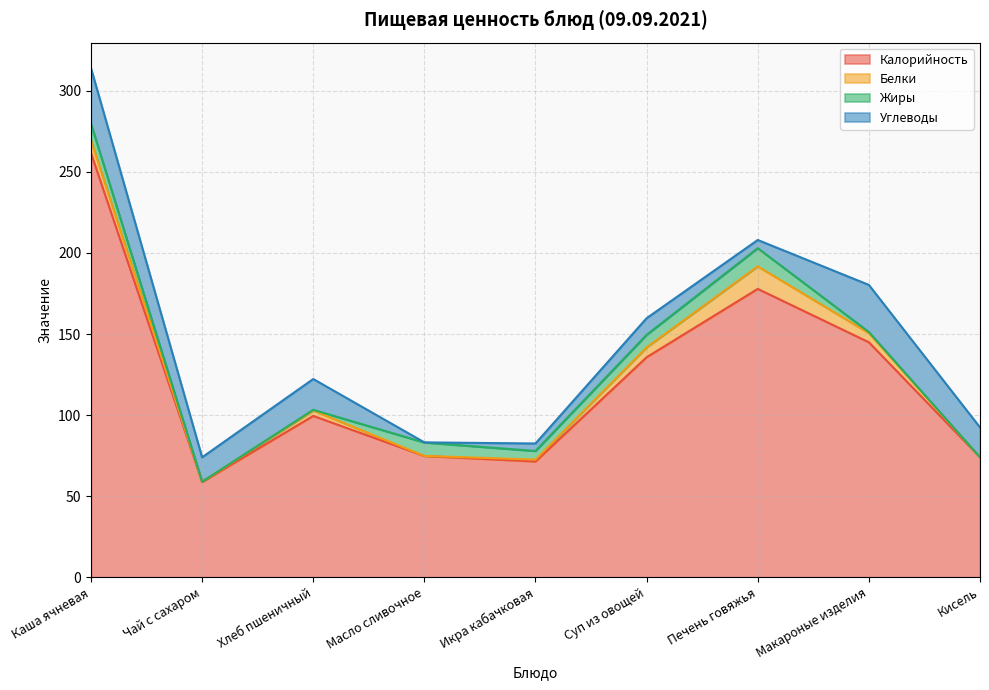

In Жиры, how many points are higher than both neighbors (excluding endpoints)?

2